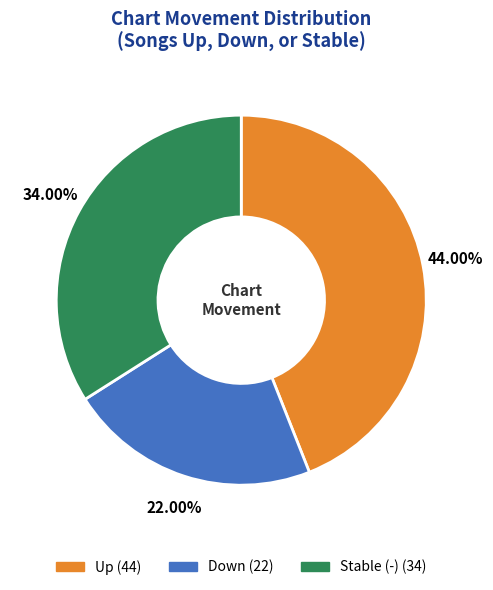

To the nearest percent, what is the average slice percentage?

33%